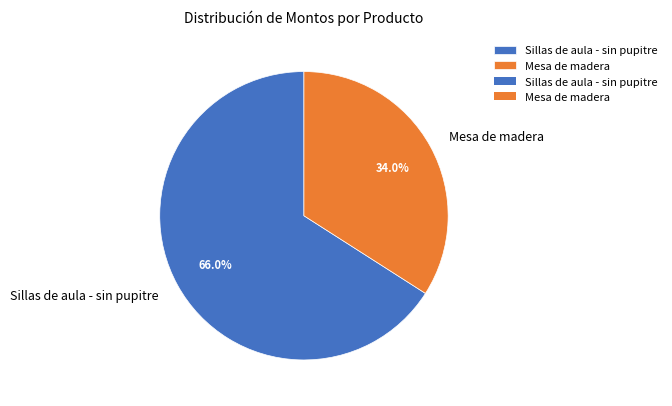

Does Mesa de madera account for over 50% of the chart?

No